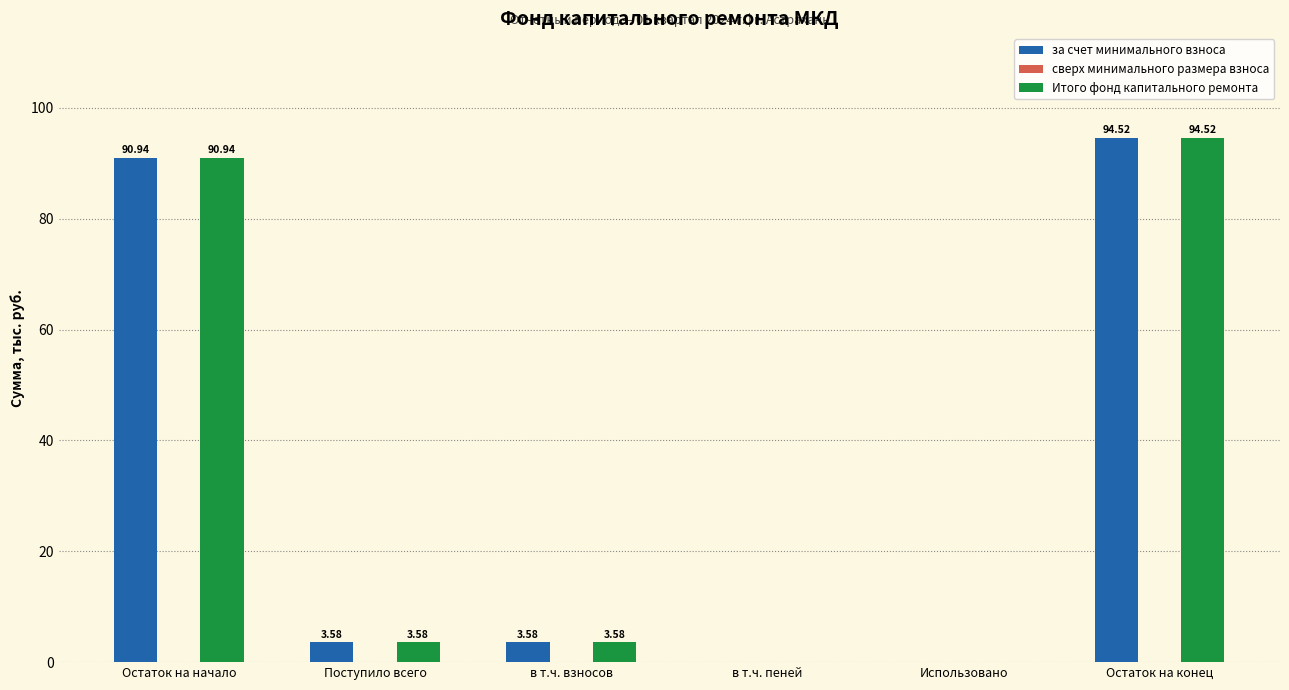

Are the bars grouped side by side (vs. stacked)?

Yes